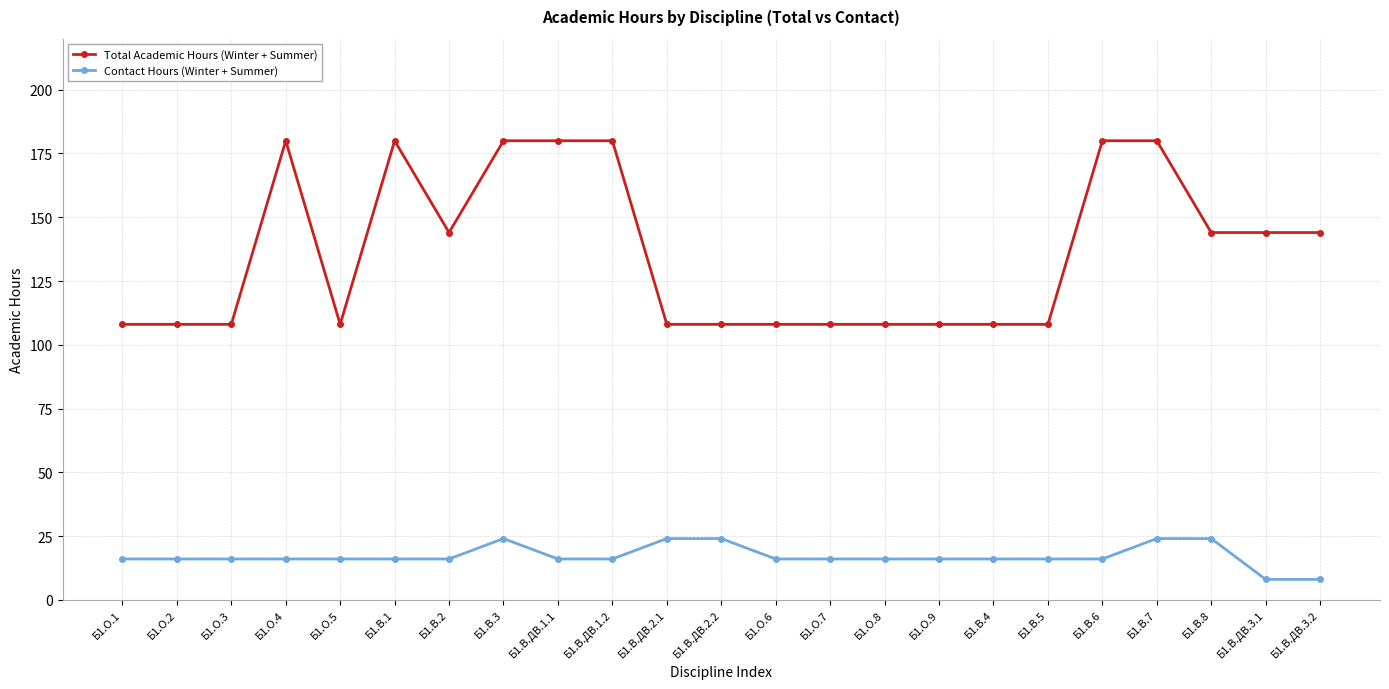

Count the Total Academic Hours (Winter + Summer) values in the range 108 to 180.

23